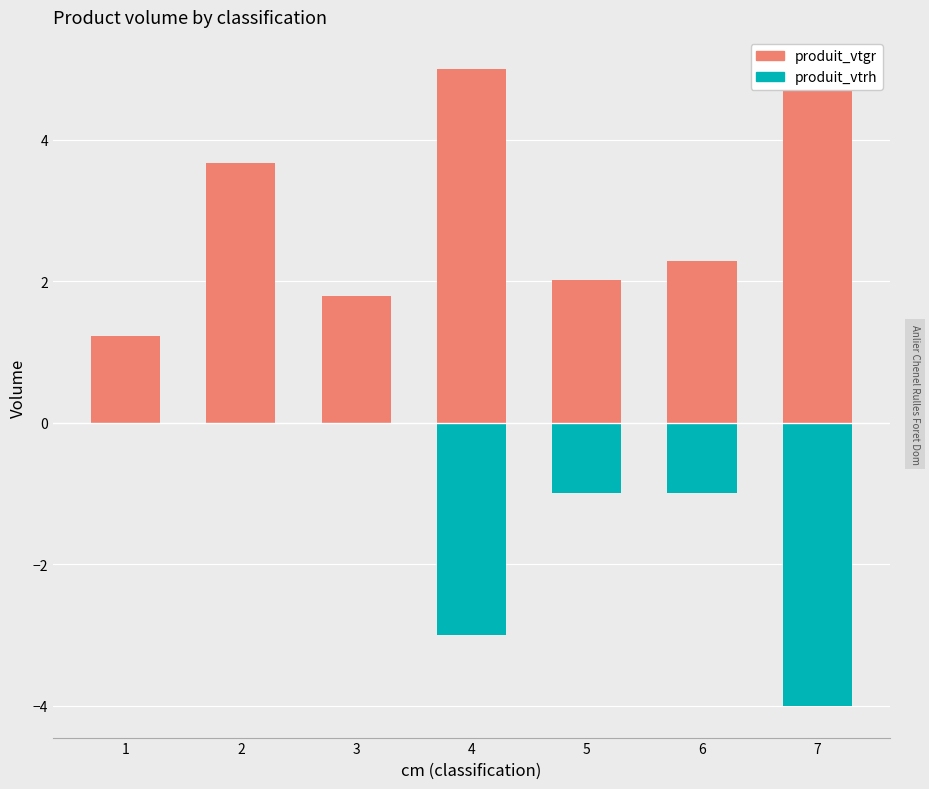

Which series changed the most between 1 and 5?

produit_vtrh